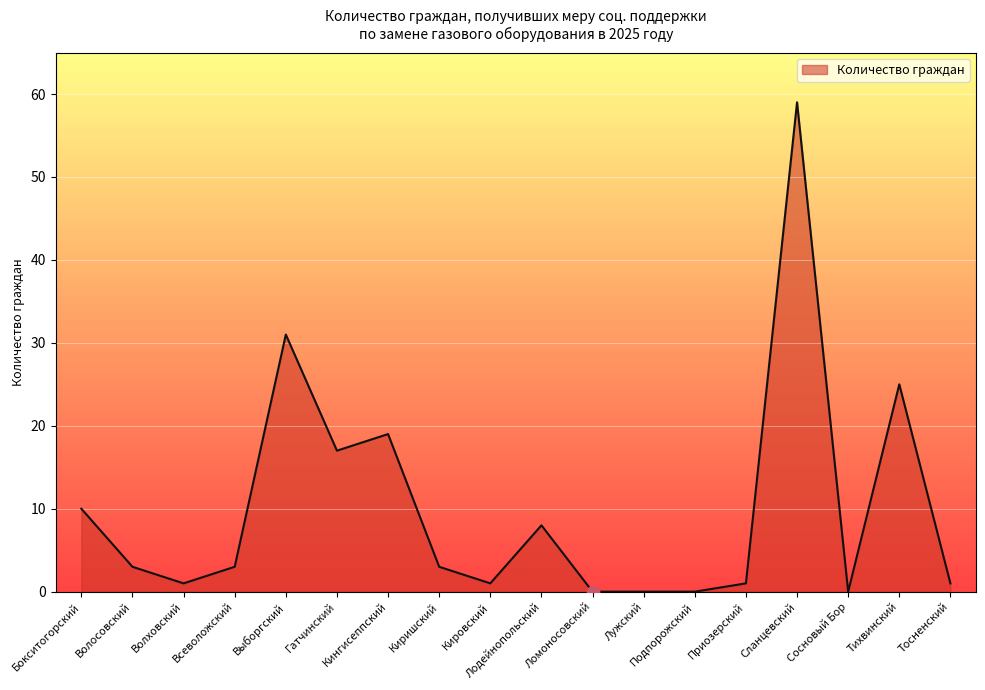

Approximately how many times larger is the value at Кингисеппский compared to Тосненский?

19.0